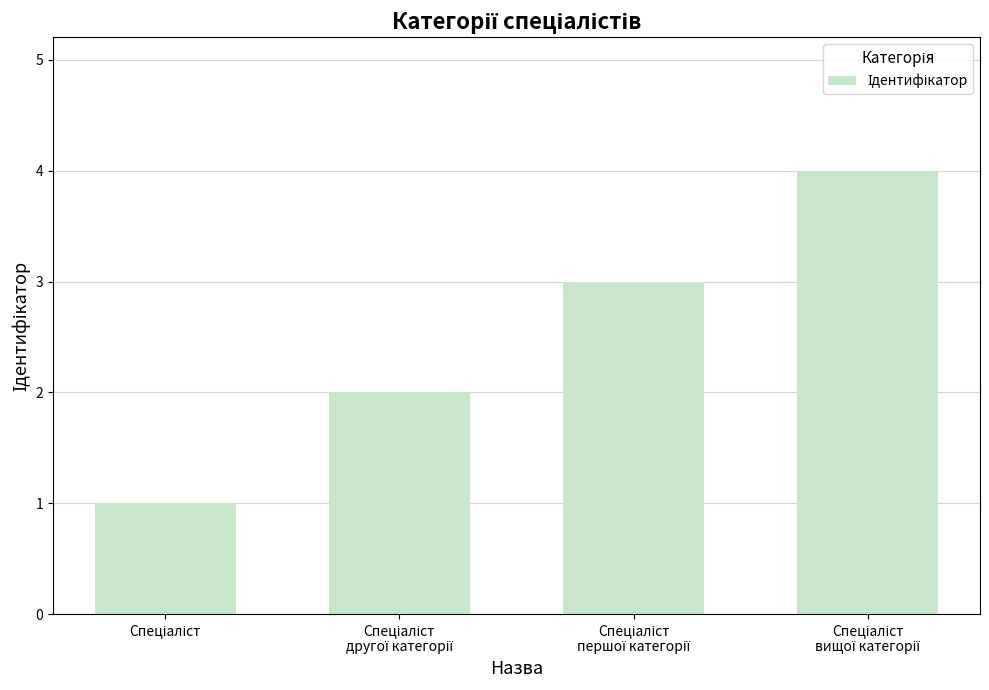

What is the greatest value displayed?

4